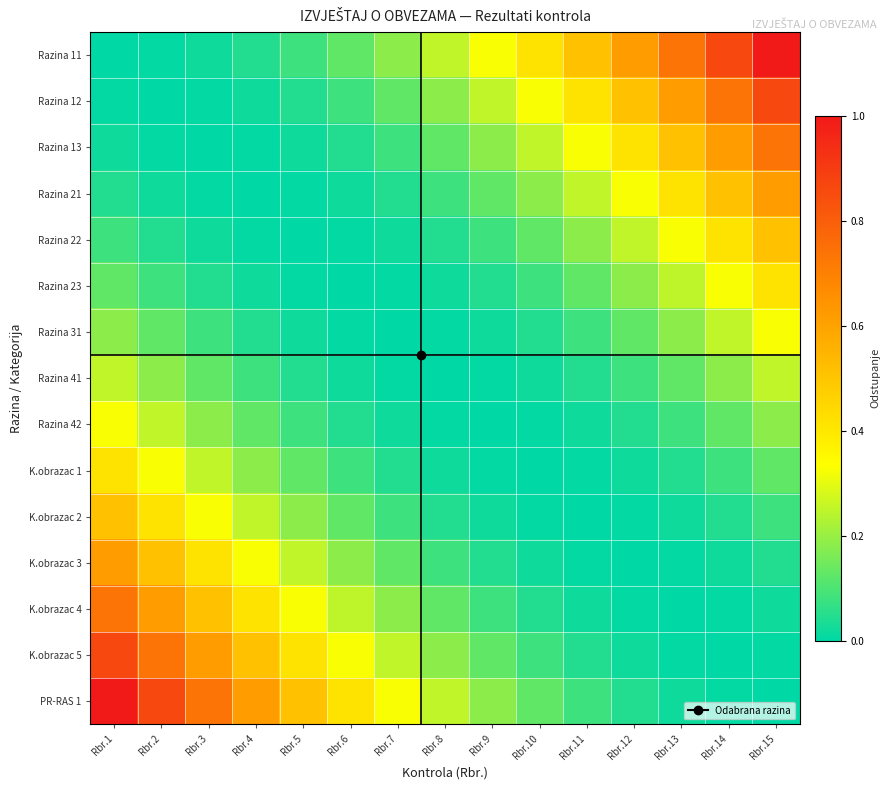

Reading right to left, extract all data points from this chart.

Razina 11: Rbr.15=1.0	Rbr.14=0.9	Rbr.13=0.7	Rbr.12=0.6	Rbr.11=0.5	Rbr.10=0.4	Rbr.9=0.3	Rbr.8=0.2	Rbr.7=0.2	Rbr.6=0.1	Rbr.5=0.1	Rbr.4=0.0	Rbr.3=0.0	Rbr.2=0.0	Rbr.1=0.0
Razina 12: Rbr.15=0.9	Rbr.14=0.7	Rbr.13=0.6	Rbr.12=0.5	Rbr.11=0.4	Rbr.10=0.3	Rbr.9=0.2	Rbr.8=0.2	Rbr.7=0.1	Rbr.6=0.1	Rbr.5=0.0	Rbr.4=0.0	Rbr.3=0.0	Rbr.2=0.0	Rbr.1=0.0
Razina 13: Rbr.15=0.7	Rbr.14=0.6	Rbr.13=0.5	Rbr.12=0.4	Rbr.11=0.3	Rbr.10=0.2	Rbr.9=0.2	Rbr.8=0.1	Rbr.7=0.1	Rbr.6=0.0	Rbr.5=0.0	Rbr.4=0.0	Rbr.3=0.0	Rbr.2=0.0	Rbr.1=0.0
Razina 21: Rbr.15=0.6	Rbr.14=0.5	Rbr.13=0.4	Rbr.12=0.3	Rbr.11=0.2	Rbr.10=0.2	Rbr.9=0.1	Rbr.8=0.1	Rbr.7=0.0	Rbr.6=0.0	Rbr.5=0.0	Rbr.4=0.0	Rbr.3=0.0	Rbr.2=0.0	Rbr.1=0.0
Razina 22: Rbr.15=0.5	Rbr.14=0.4	Rbr.13=0.3	Rbr.12=0.2	Rbr.11=0.2	Rbr.10=0.1	Rbr.9=0.1	Rbr.8=0.0	Rbr.7=0.0	Rbr.6=0.0	Rbr.5=0.0	Rbr.4=0.0	Rbr.3=0.0	Rbr.2=0.0	Rbr.1=0.1
Razina 23: Rbr.15=0.4	Rbr.14=0.3	Rbr.13=0.2	Rbr.12=0.2	Rbr.11=0.1	Rbr.10=0.1	Rbr.9=0.0	Rbr.8=0.0	Rbr.7=0.0	Rbr.6=0.0	Rbr.5=0.0	Rbr.4=0.0	Rbr.3=0.0	Rbr.2=0.1	Rbr.1=0.1
Razina 31: Rbr.15=0.3	Rbr.14=0.2	Rbr.13=0.2	Rbr.12=0.1	Rbr.11=0.1	Rbr.10=0.0	Rbr.9=0.0	Rbr.8=0.0	Rbr.7=0.0	Rbr.6=0.0	Rbr.5=0.0	Rbr.4=0.0	Rbr.3=0.1	Rbr.2=0.1	Rbr.1=0.2
Razina 41: Rbr.15=0.2	Rbr.14=0.2	Rbr.13=0.1	Rbr.12=0.1	Rbr.11=0.0	Rbr.10=0.0	Rbr.9=0.0	Rbr.8=0.0	Rbr.7=0.0	Rbr.6=0.0	Rbr.5=0.0	Rbr.4=0.1	Rbr.3=0.1	Rbr.2=0.2	Rbr.1=0.2
Razina 42: Rbr.15=0.2	Rbr.14=0.1	Rbr.13=0.1	Rbr.12=0.0	Rbr.11=0.0	Rbr.10=0.0	Rbr.9=0.0	Rbr.8=0.0	Rbr.7=0.0	Rbr.6=0.0	Rbr.5=0.1	Rbr.4=0.1	Rbr.3=0.2	Rbr.2=0.2	Rbr.1=0.3
K.obrazac 1: Rbr.15=0.1	Rbr.14=0.1	Rbr.13=0.0	Rbr.12=0.0	Rbr.11=0.0	Rbr.10=0.0	Rbr.9=0.0	Rbr.8=0.0	Rbr.7=0.0	Rbr.6=0.1	Rbr.5=0.1	Rbr.4=0.2	Rbr.3=0.2	Rbr.2=0.3	Rbr.1=0.4
K.obrazac 2: Rbr.15=0.1	Rbr.14=0.0	Rbr.13=0.0	Rbr.12=0.0	Rbr.11=0.0	Rbr.10=0.0	Rbr.9=0.0	Rbr.8=0.0	Rbr.7=0.1	Rbr.6=0.1	Rbr.5=0.2	Rbr.4=0.2	Rbr.3=0.3	Rbr.2=0.4	Rbr.1=0.5
K.obrazac 3: Rbr.15=0.0	Rbr.14=0.0	Rbr.13=0.0	Rbr.12=0.0	Rbr.11=0.0	Rbr.10=0.0	Rbr.9=0.0	Rbr.8=0.1	Rbr.7=0.1	Rbr.6=0.2	Rbr.5=0.2	Rbr.4=0.3	Rbr.3=0.4	Rbr.2=0.5	Rbr.1=0.6
K.obrazac 4: Rbr.15=0.0	Rbr.14=0.0	Rbr.13=0.0	Rbr.12=0.0	Rbr.11=0.0	Rbr.10=0.0	Rbr.9=0.1	Rbr.8=0.1	Rbr.7=0.2	Rbr.6=0.2	Rbr.5=0.3	Rbr.4=0.4	Rbr.3=0.5	Rbr.2=0.6	Rbr.1=0.7
K.obrazac 5: Rbr.15=0.0	Rbr.14=0.0	Rbr.13=0.0	Rbr.12=0.0	Rbr.11=0.0	Rbr.10=0.1	Rbr.9=0.1	Rbr.8=0.2	Rbr.7=0.2	Rbr.6=0.3	Rbr.5=0.4	Rbr.4=0.5	Rbr.3=0.6	Rbr.2=0.7	Rbr.1=0.9
PR-RAS 1: Rbr.15=0.0	Rbr.14=0.0	Rbr.13=0.0	Rbr.12=0.0	Rbr.11=0.1	Rbr.10=0.1	Rbr.9=0.2	Rbr.8=0.2	Rbr.7=0.3	Rbr.6=0.4	Rbr.5=0.5	Rbr.4=0.6	Rbr.3=0.7	Rbr.2=0.9	Rbr.1=1.0